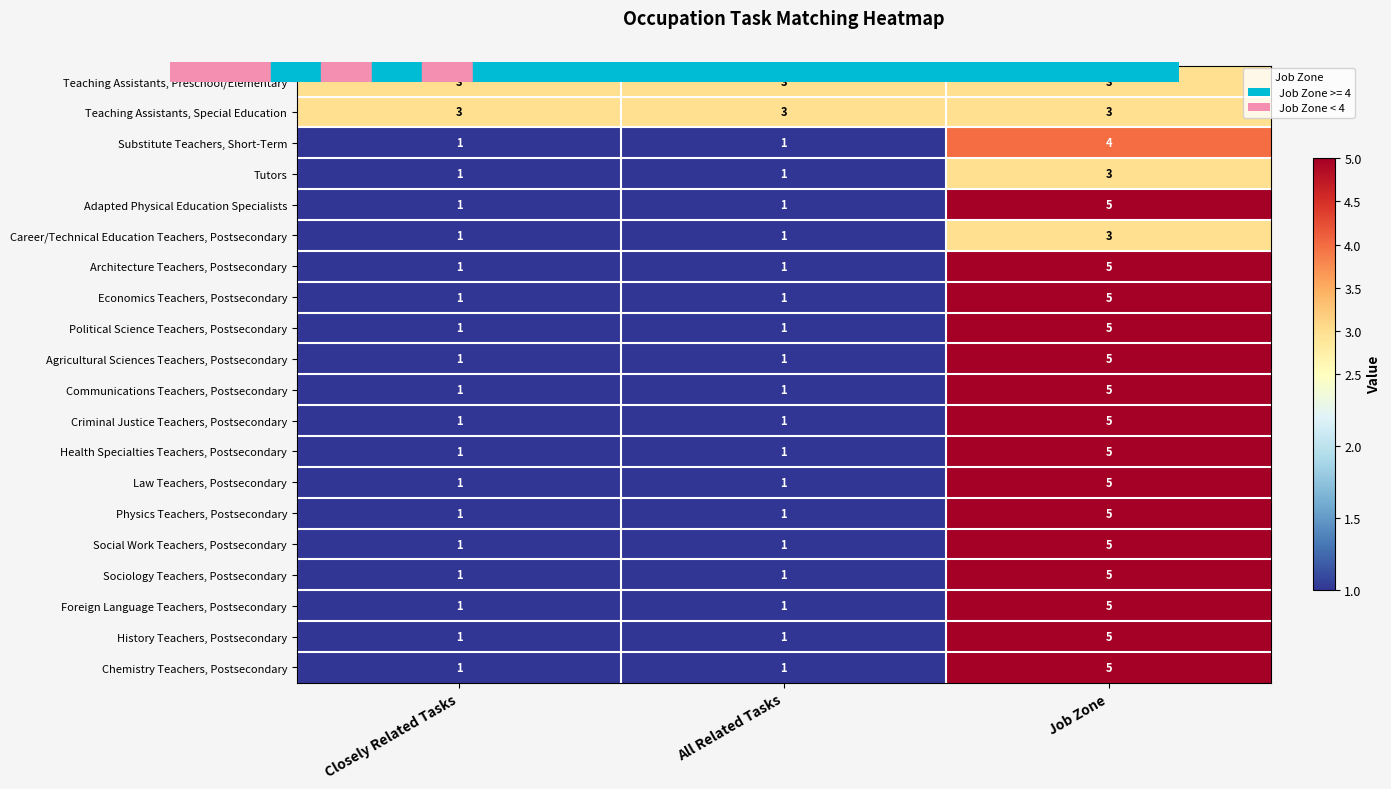

What is the approximate value of Health Specialties Teachers, Postsecondary at Job Zone?

5